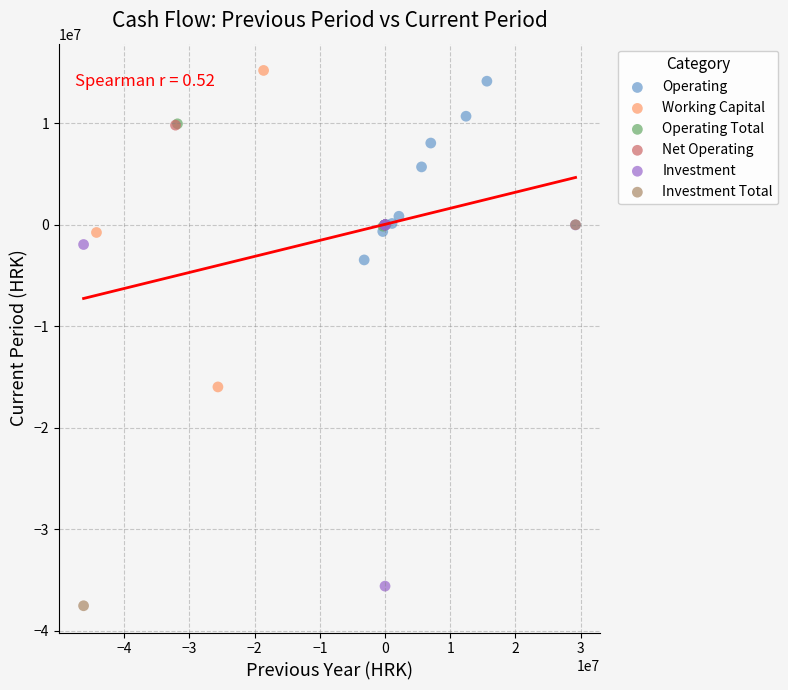

What are all the series names shown in the legend?

Operating, Working Capital, Operating Total, Net Operating, Investment, Investment Total